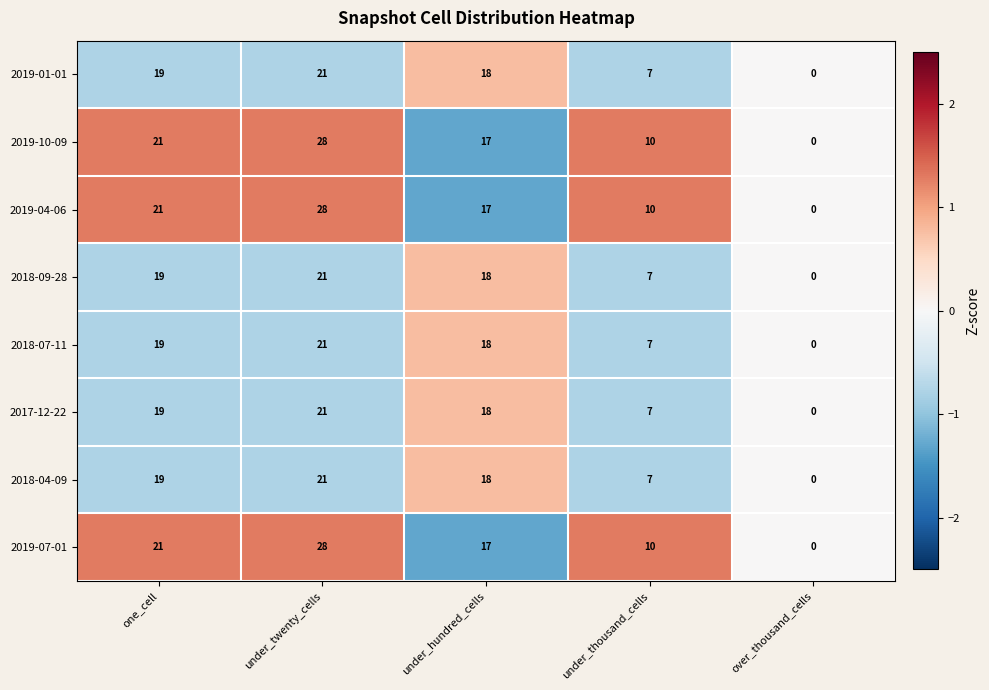

At which category is the sum across all series the highest?

under_twenty_cells